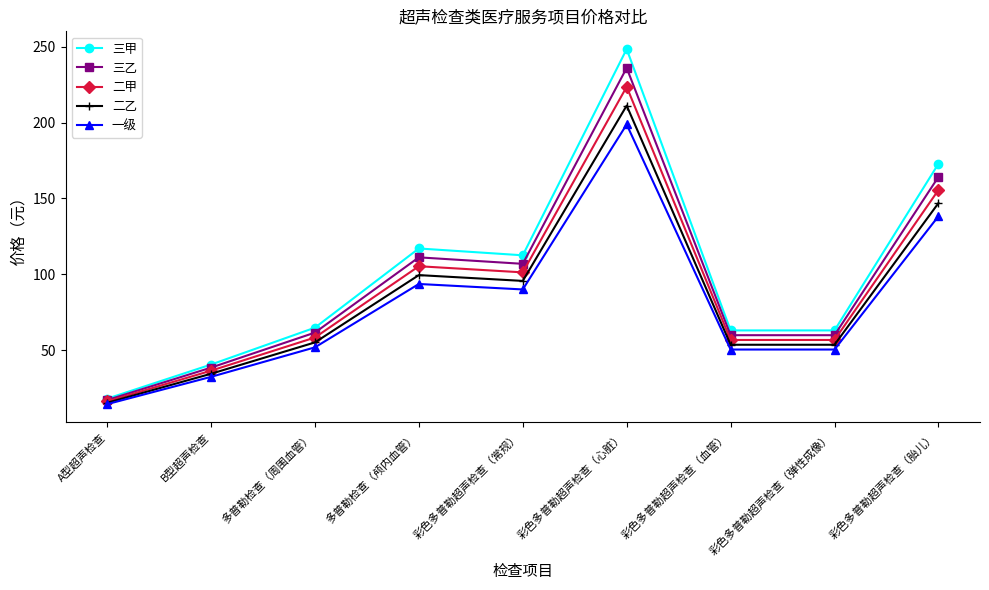

List the series in order of their peak value, highest first.

三甲, 三乙, 二甲, 二乙, 一级